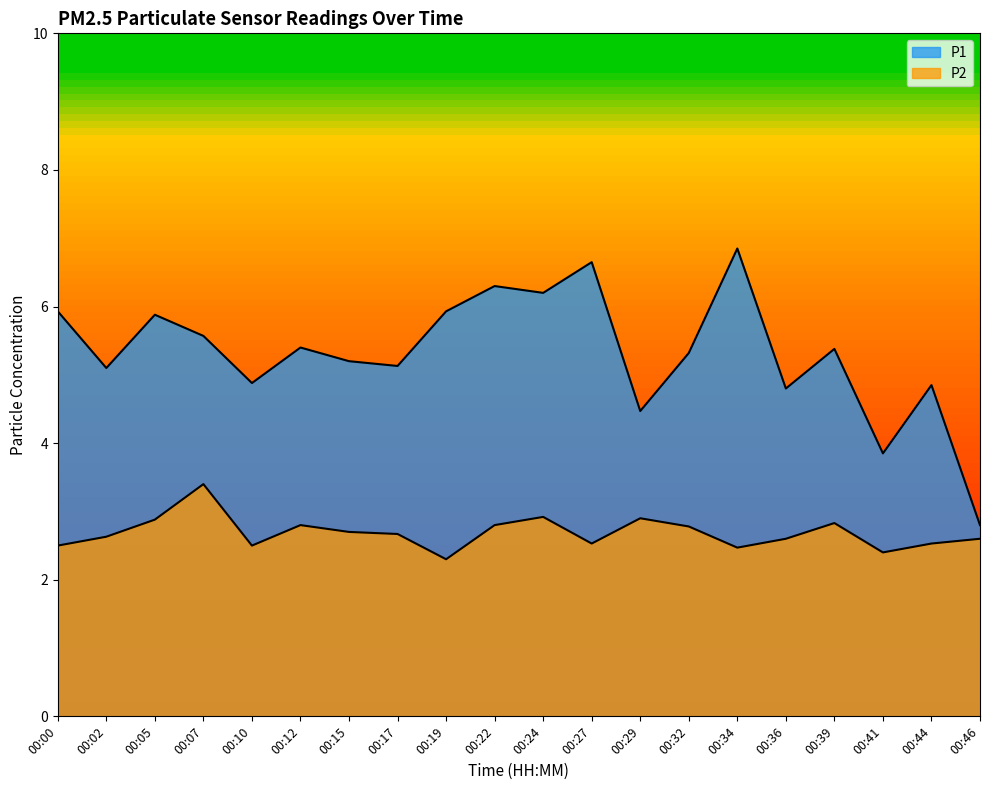

How many values in the P1 series exceed 5?

14